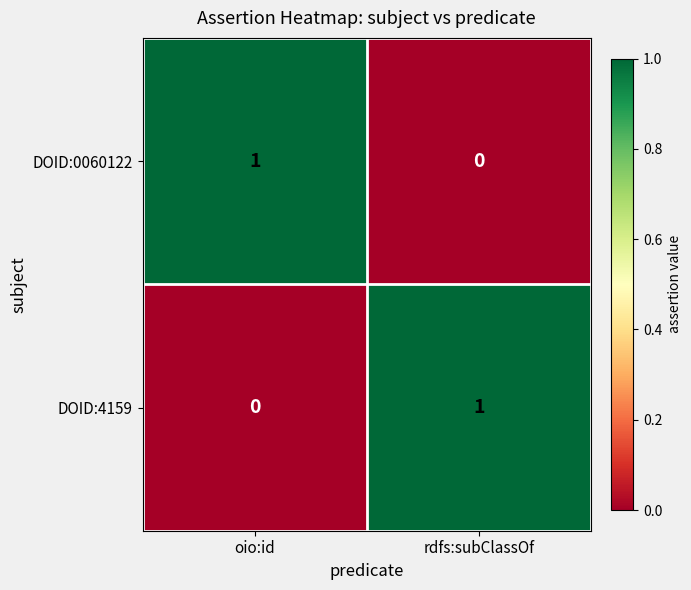

Where is DOID:0060122 nearest to the value 0?

rdfs:subClassOf